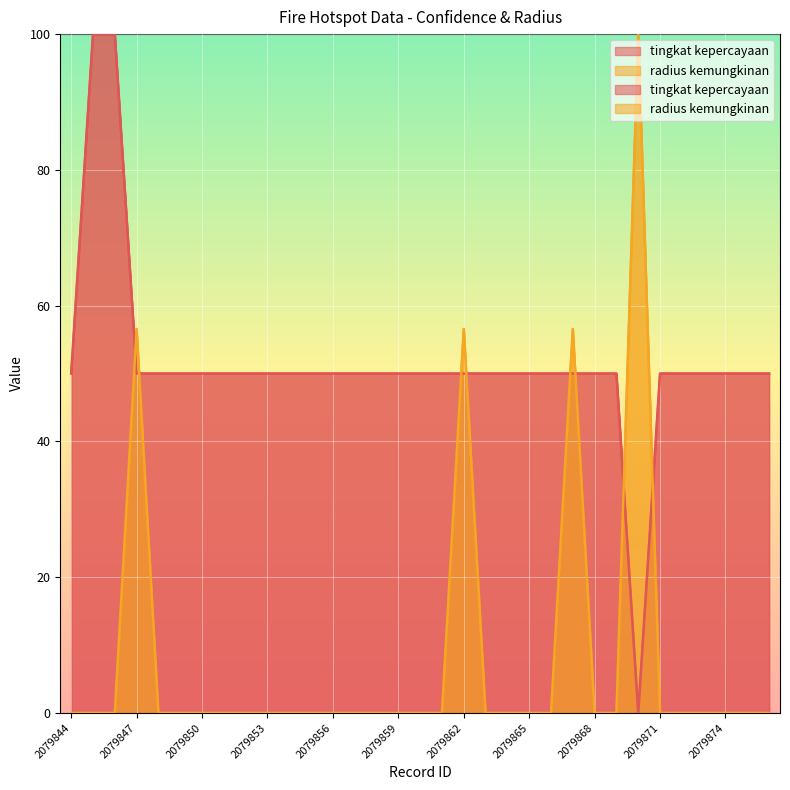

The value of radius kemungkinan at 2079876 is -31.3. True or false?

False